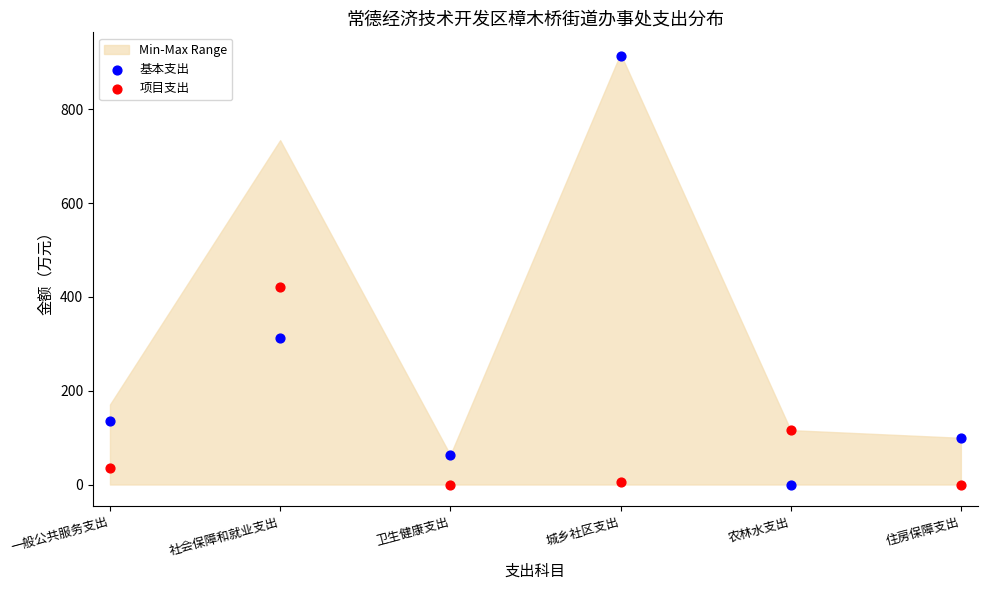

Which series reaches the maximum Y coordinate?

基本支出